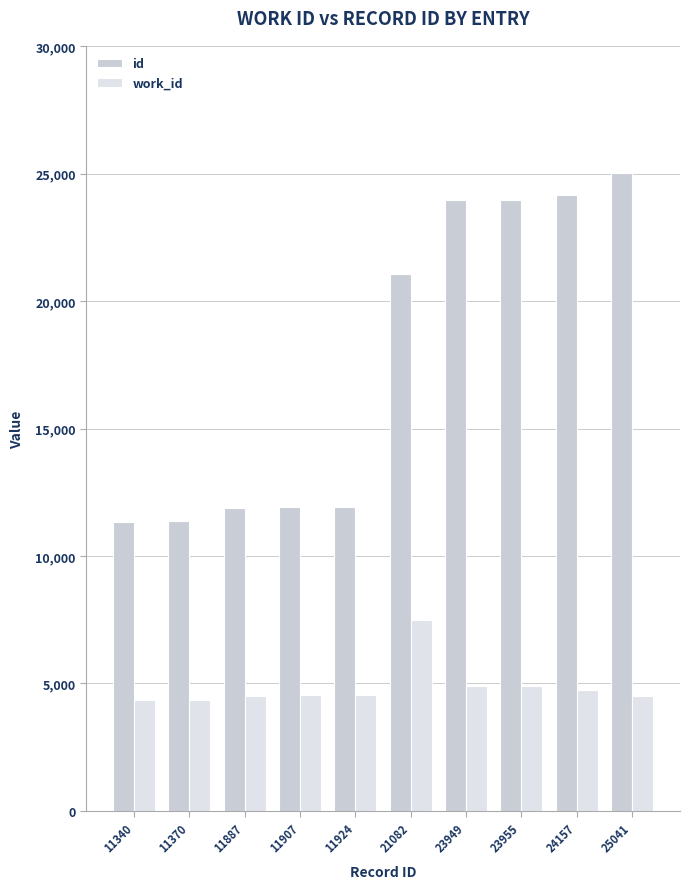

True or false: id has a value of 25041 at 25041.

True